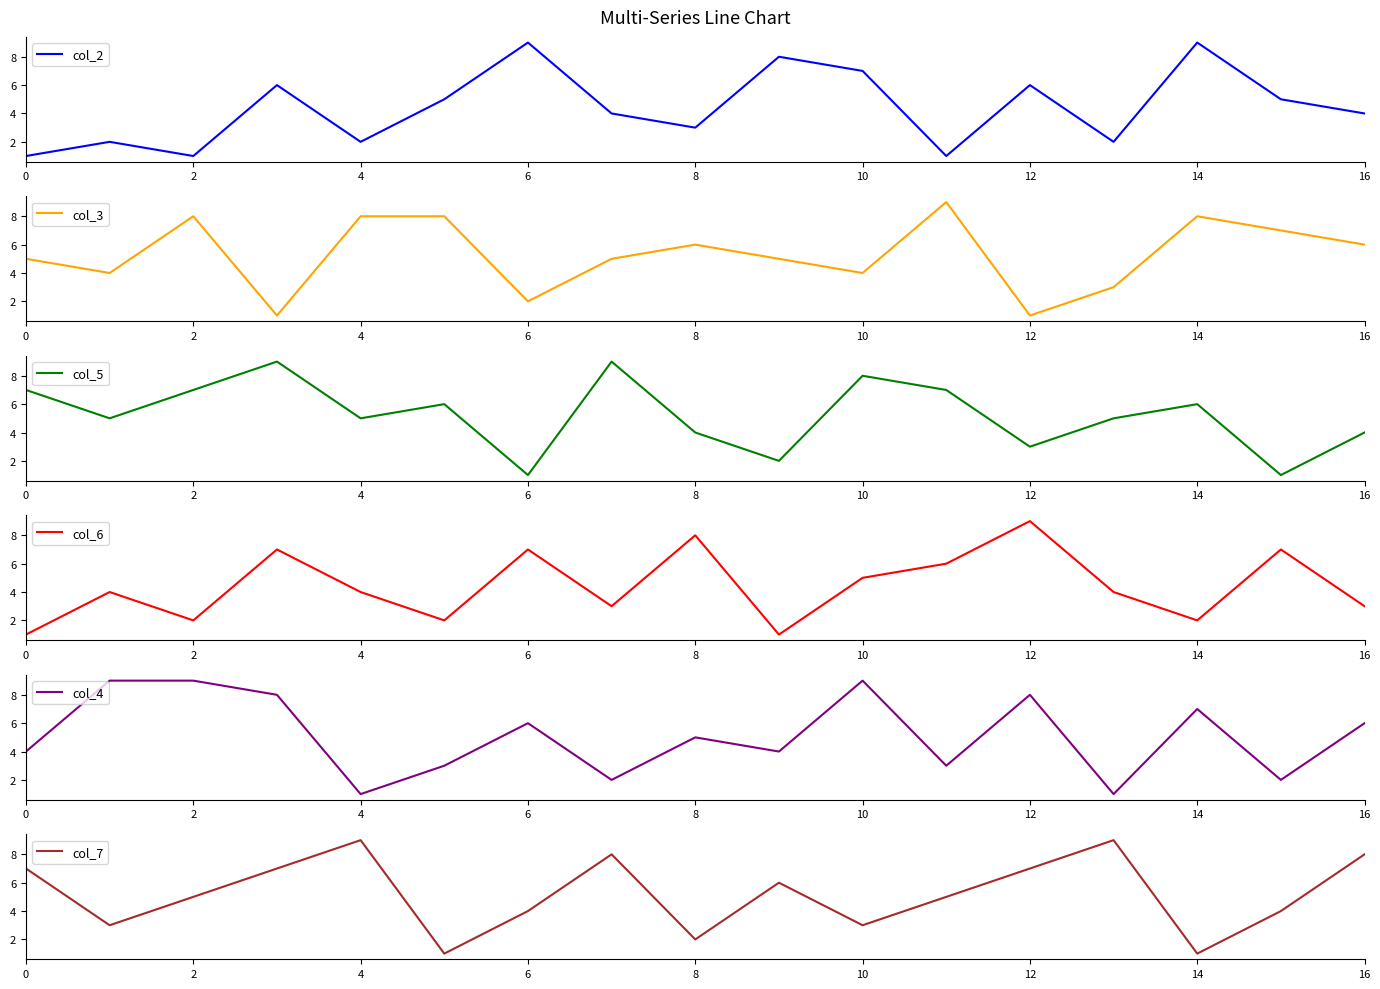

The value of col_6 at 10 is 5. True or false?

True